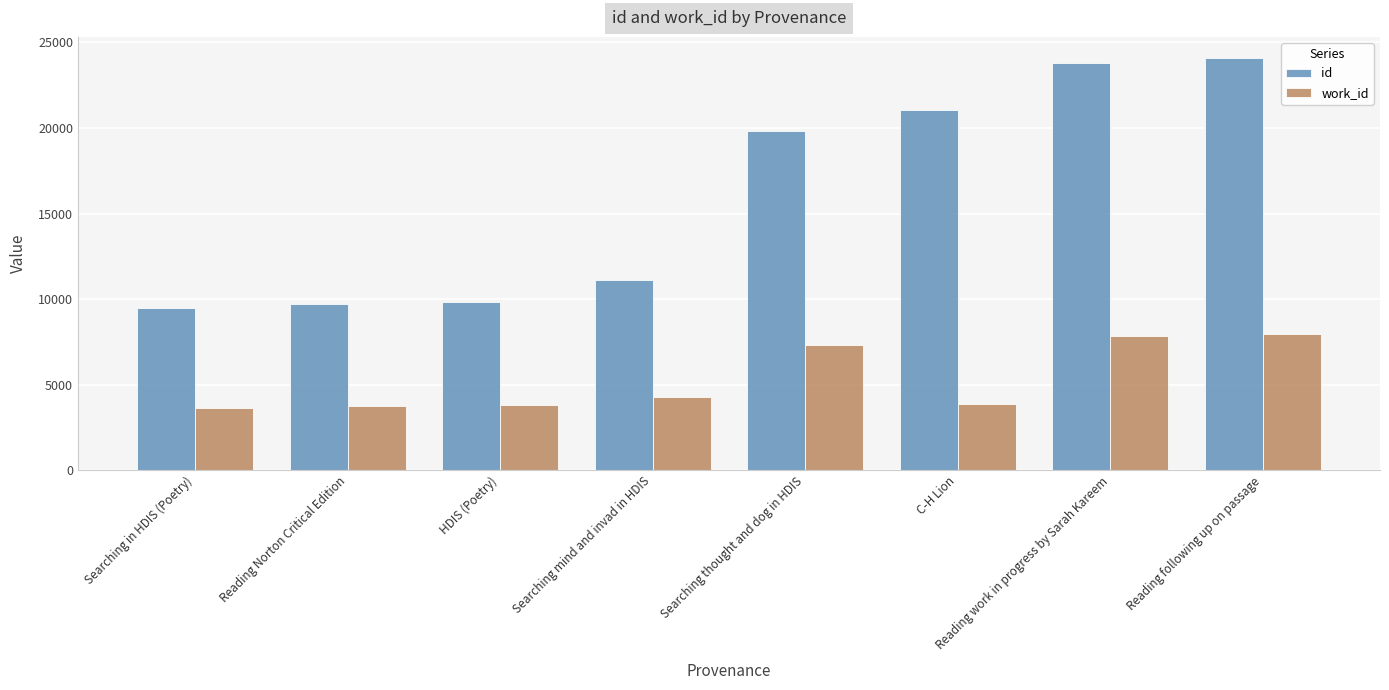

How many values in the id series are below 19848?

4